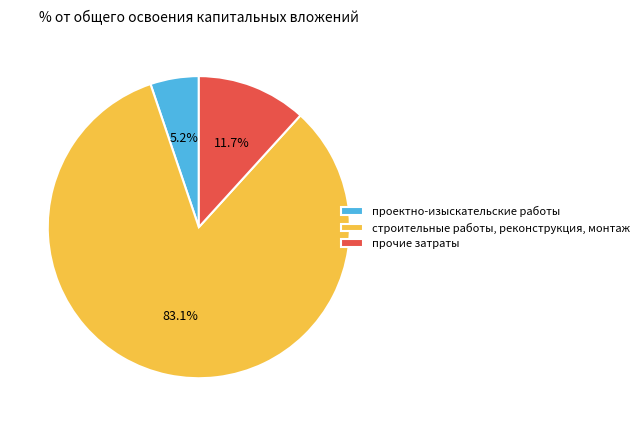

True or false: прочие затраты accounts for 12% of the total.

True